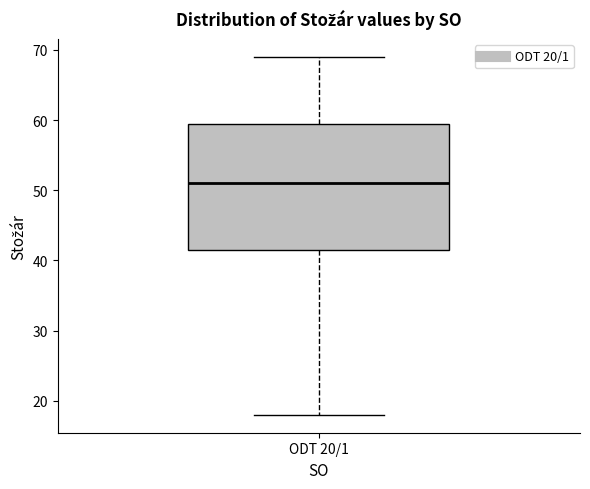

Transcribe this box plot: give where the median line is, the range the box spans, and where the two whiskers end, as read against the y-axis. The values are not printed on the chart, so give them approximately, as read against the axis.

median 51, box 42 to 60, whiskers 18 to 69